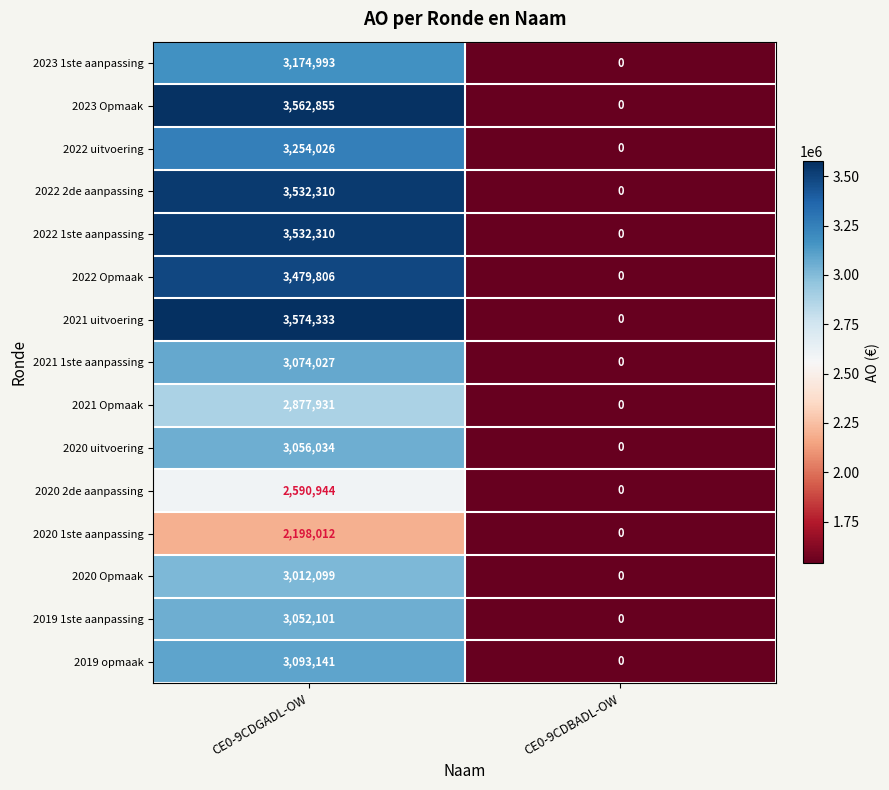

What is the greatest value displayed?

3574333